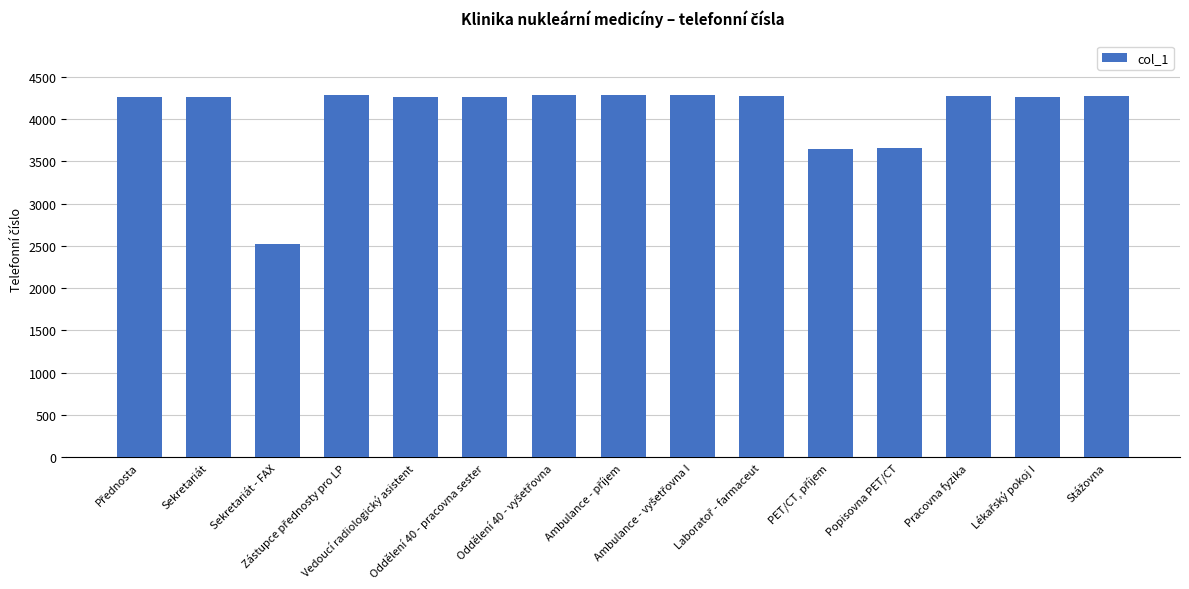

What is the smallest value displayed?

2519